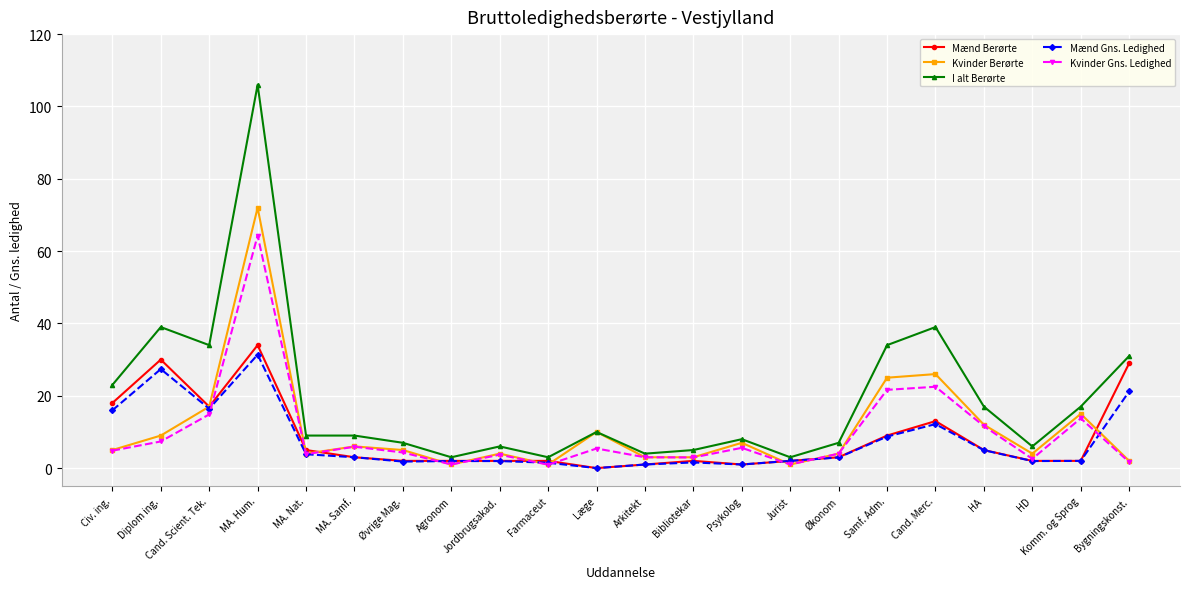

True or false: Kvinder Gns. Ledighed has more than 2 points higher than both neighbors.

True